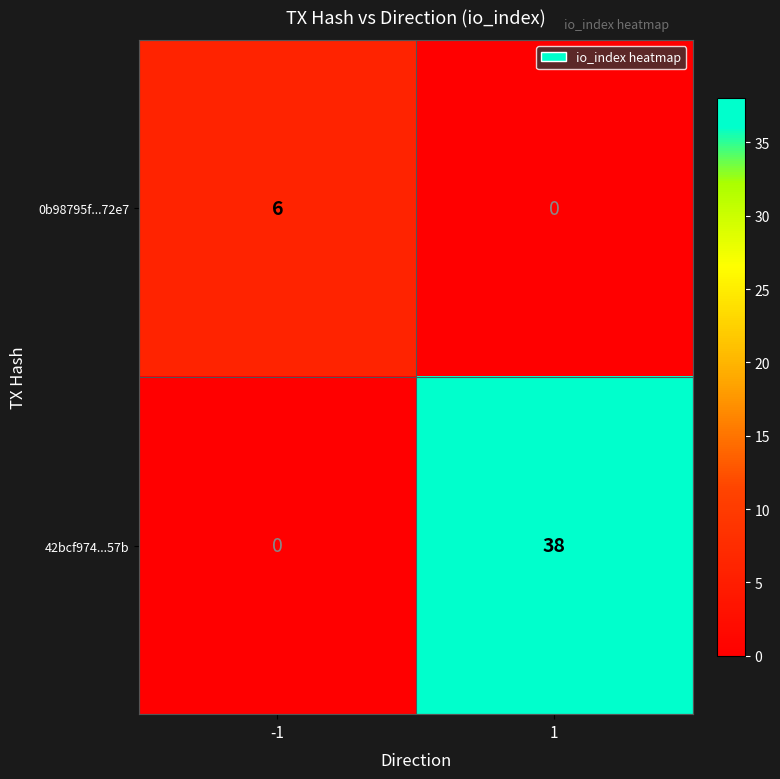

True or false: 0b98795f...72e7 has a value of 0 at 1.

True